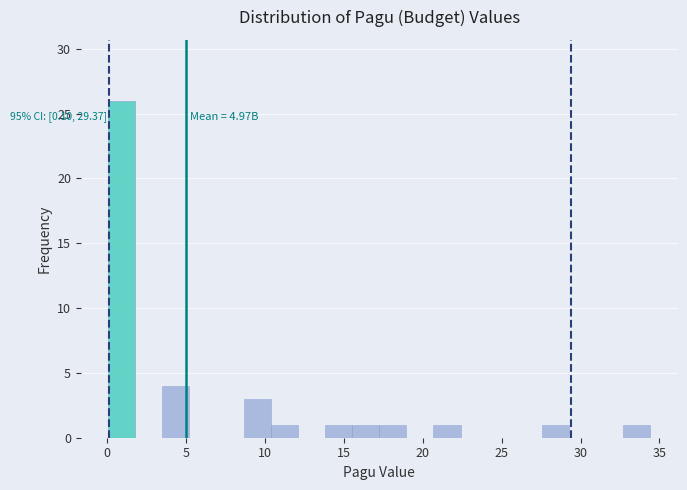

Around what value on the x-axis is the tallest bar? Give the approximate position of its centre, as read against the axis.

1.0